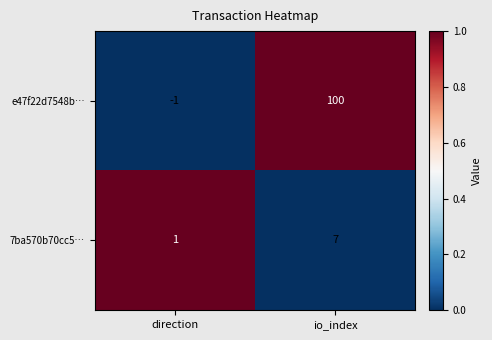

Reading right to left, extract all data points from this chart.

e47f22d7548b…: io_index=100	direction=-1
7ba570b70cc5…: io_index=7	direction=1